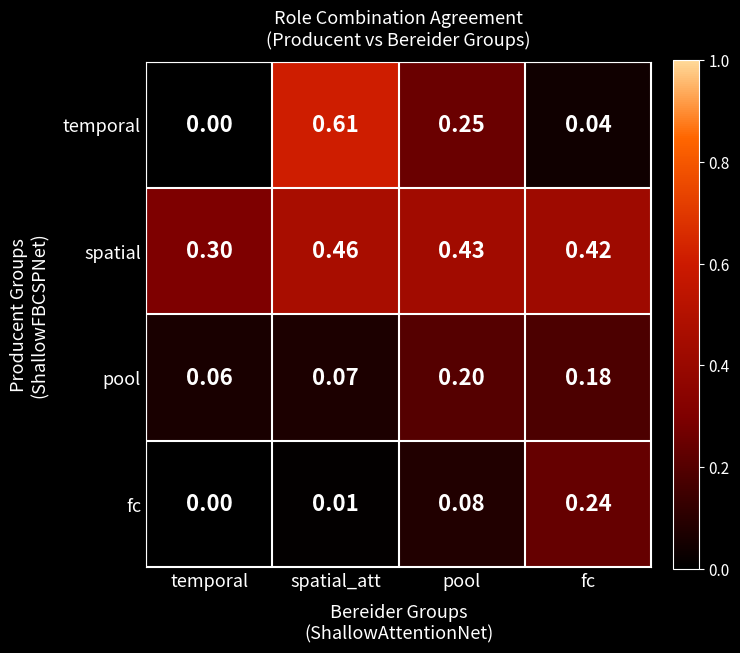

At which category does the chart reach its minimum across all series?

temporal